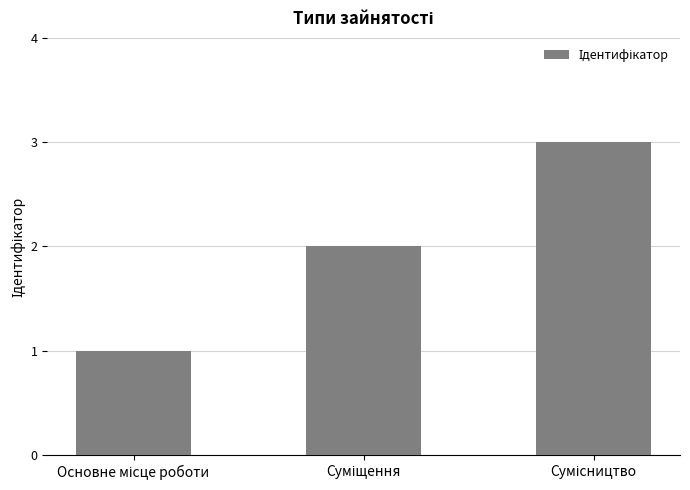

What is the difference between the maximum and minimum values?

2